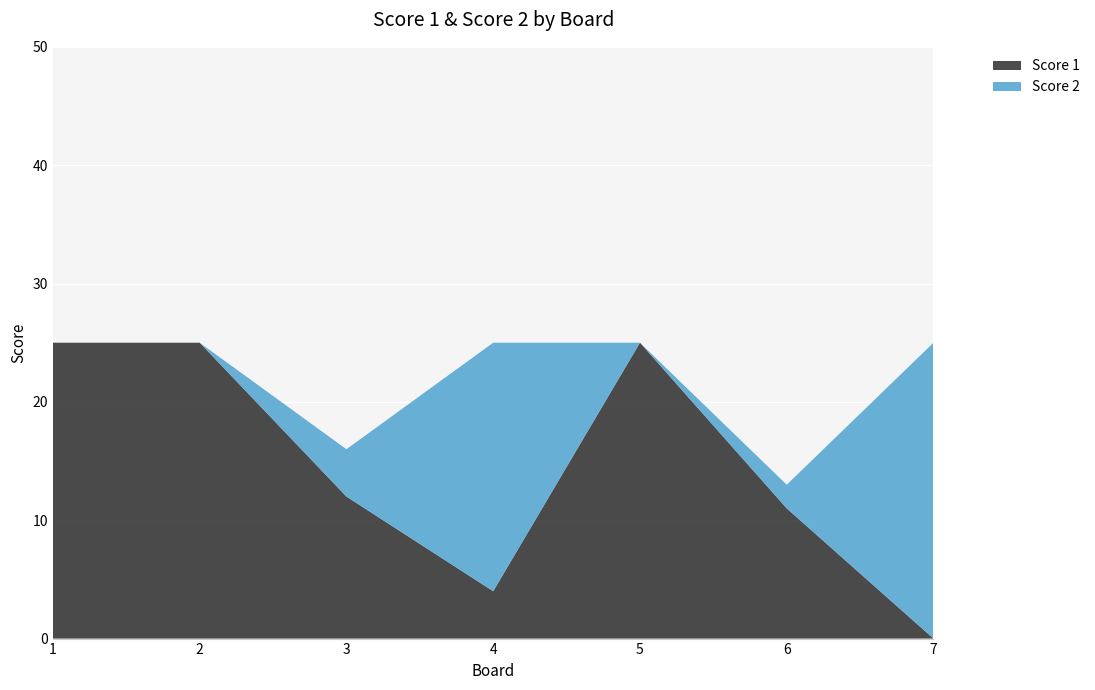

Reading right to left, transcribe all the data shown in this chart.

Score 1: 7=0	6=11	5=25	4=4	3=12	2=25	1=25
Score 2: 7=25	6=2	5=0	4=21	3=4	2=0	1=0